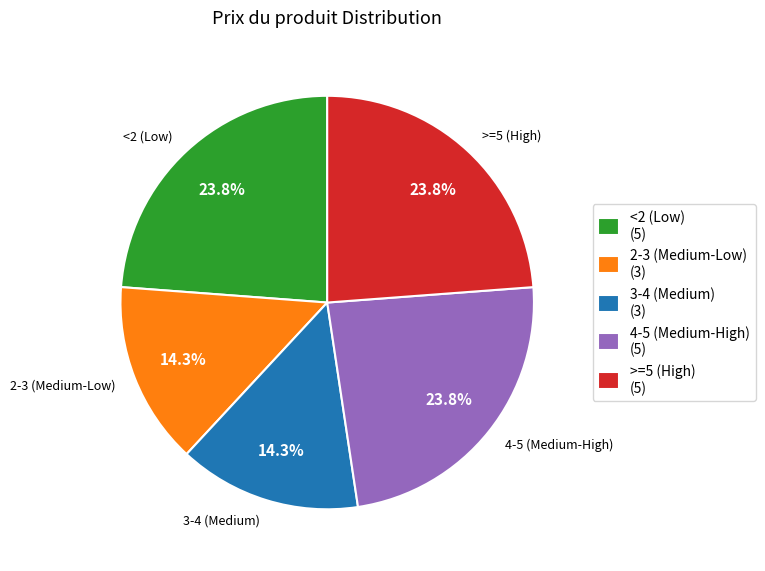

Is there any slice that represents more than half of the pie?

No